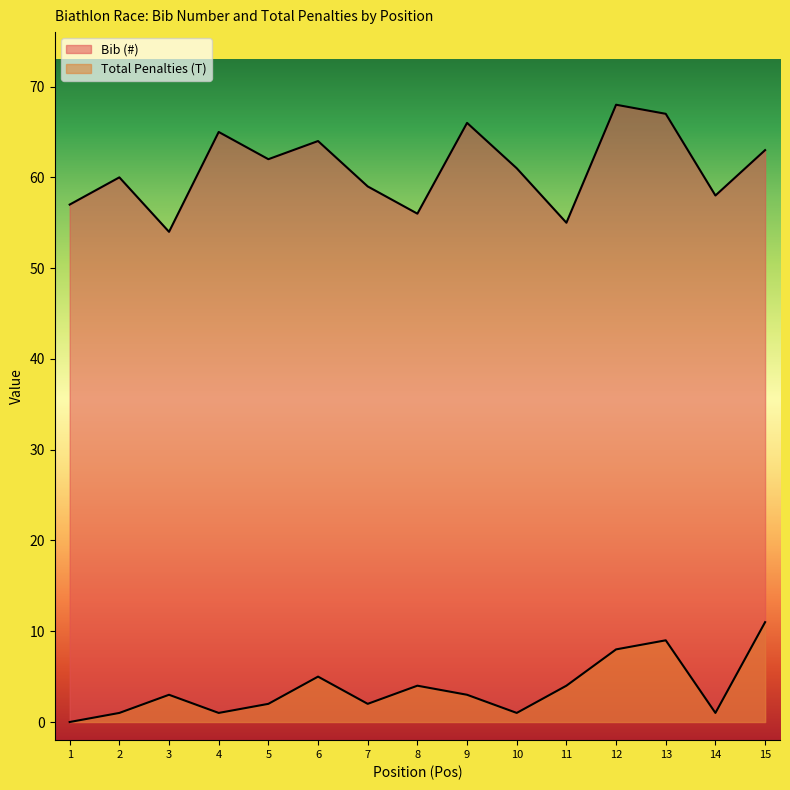

The value of Bib (#) at 6 is 64. True or false?

True